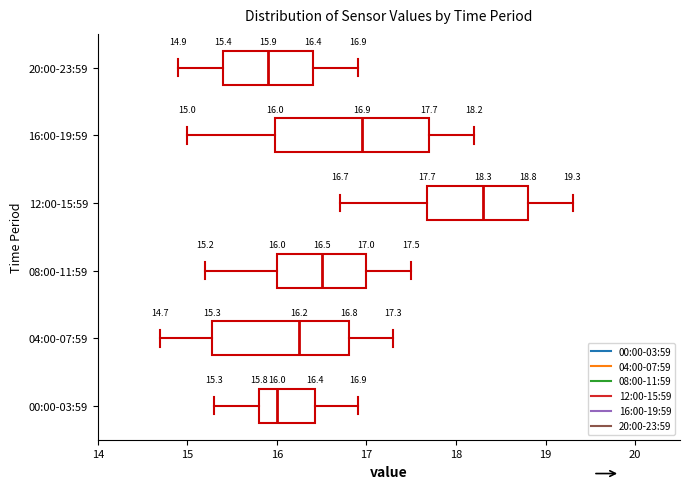

Which box is the widest, from its left edge to its right edge?

16:00-19:59